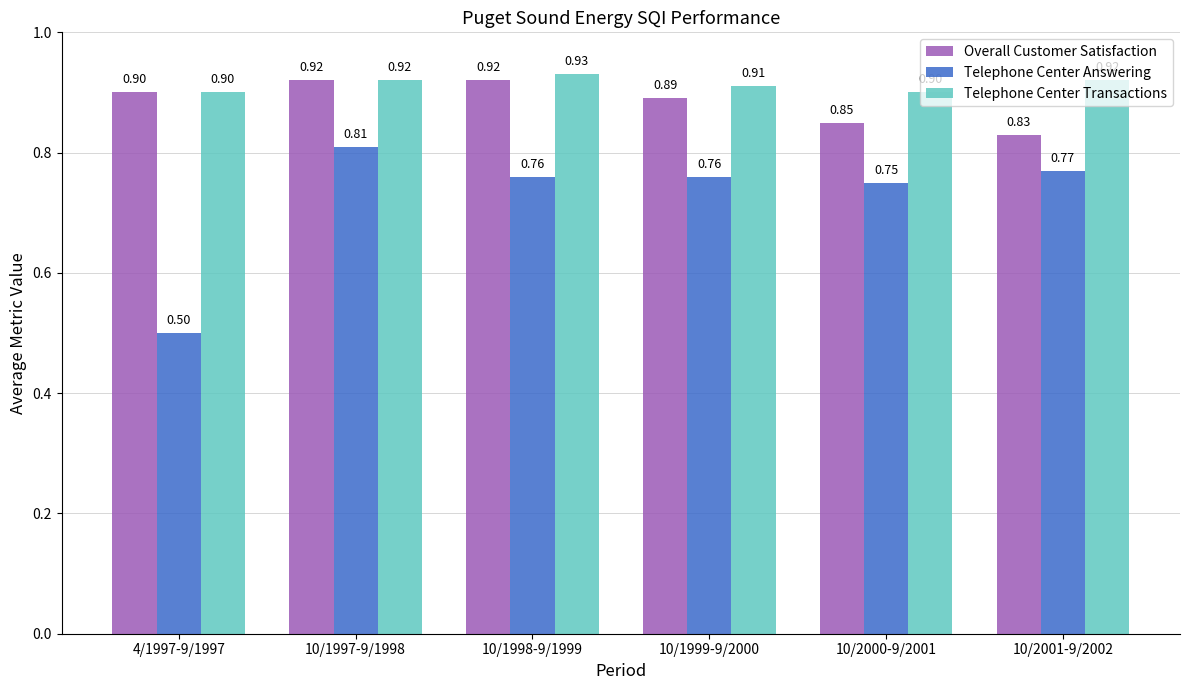

At which label does Telephone Center Answering reach its peak?

10/1997-9/1998